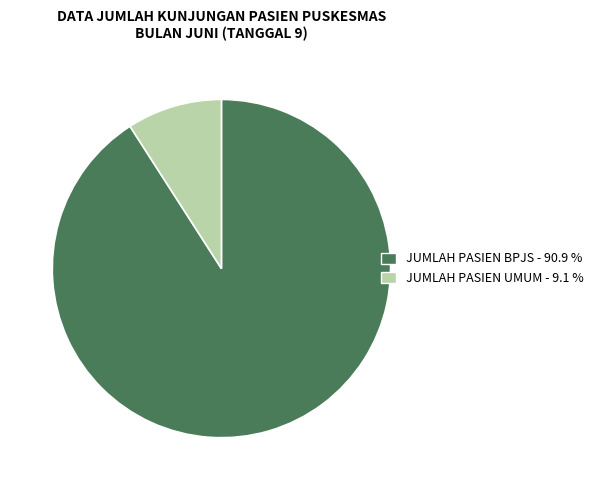

Is it true that JUMLAH PASIEN BPJS is 82% of the pie?

False